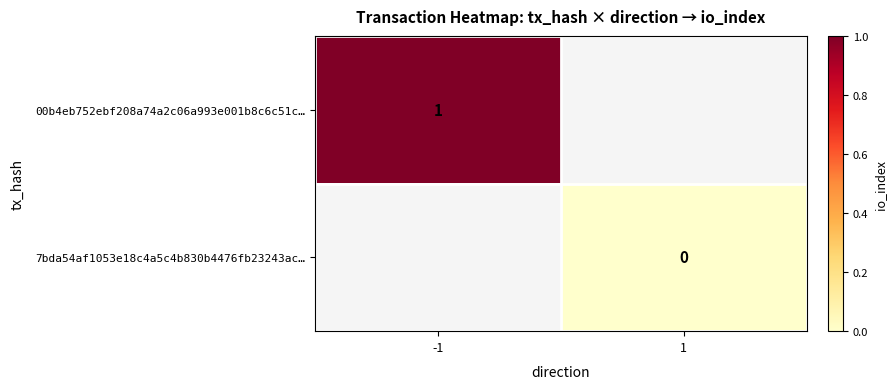

Between -1 and 1, which is larger?

1